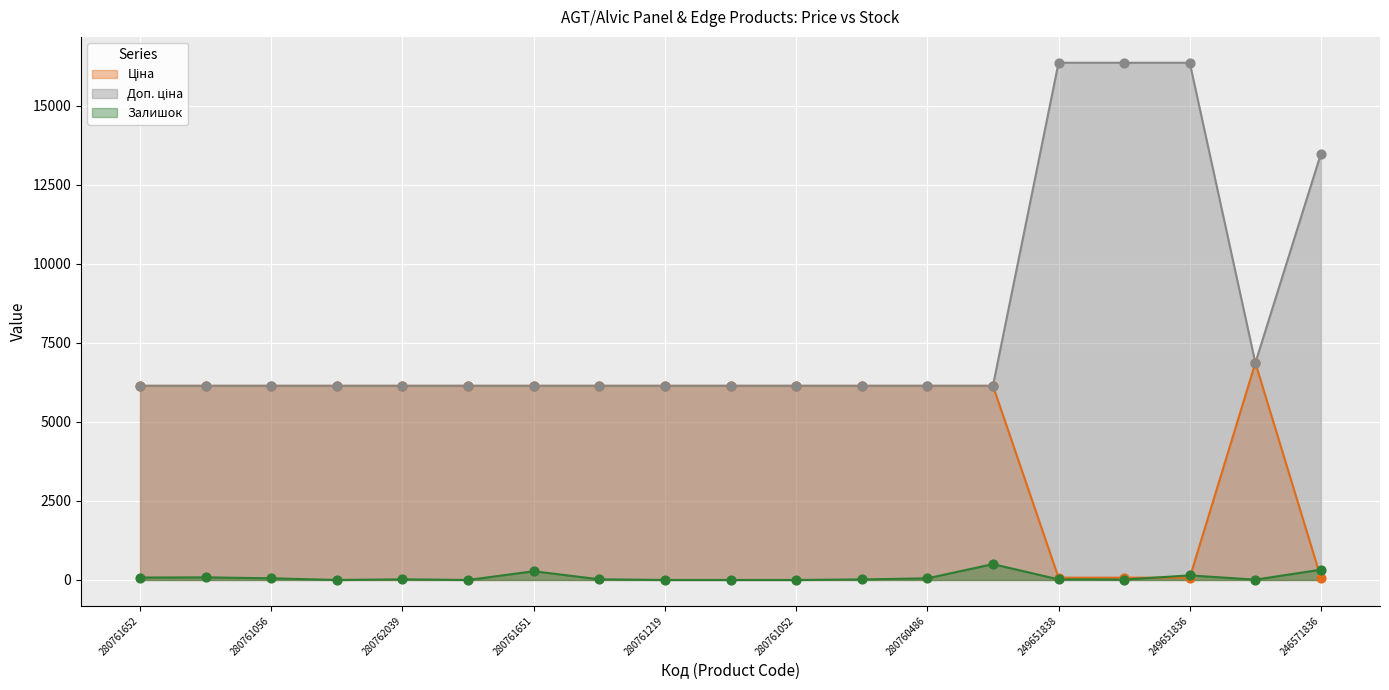

Which series contains the highest Y value?

Доп. ціна